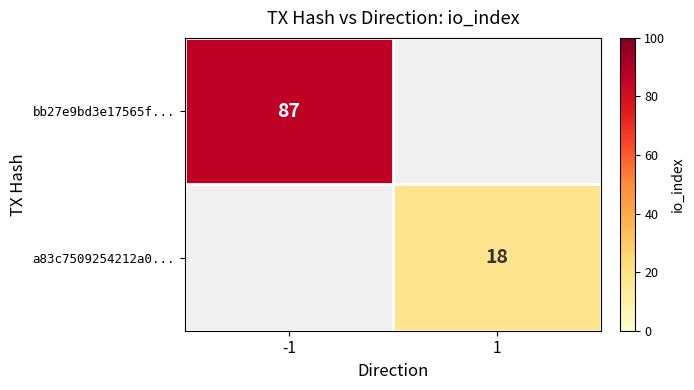

The value of bb27e9bd3e17565f... at -1 is 151. True or false?

False